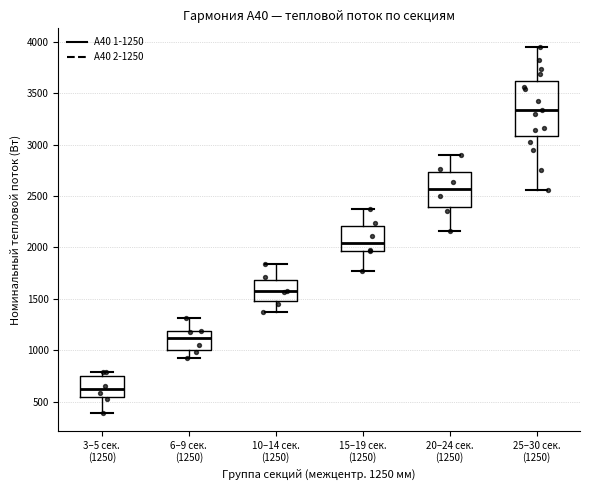

Which box has the highest median line?

25–30 сек. (1250)